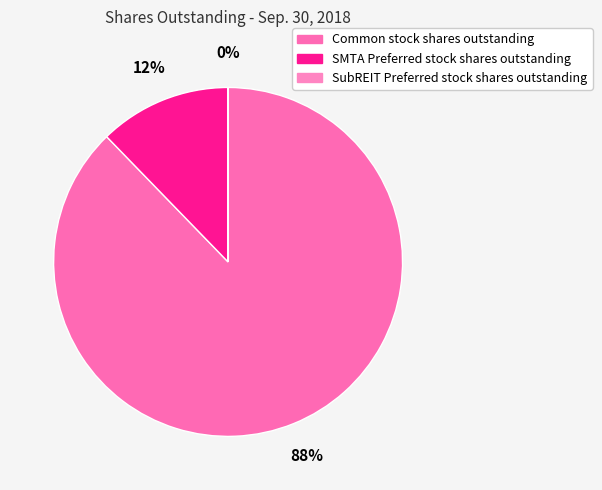

True or false: Common stock shares outstanding accounts for 88% of the total.

True